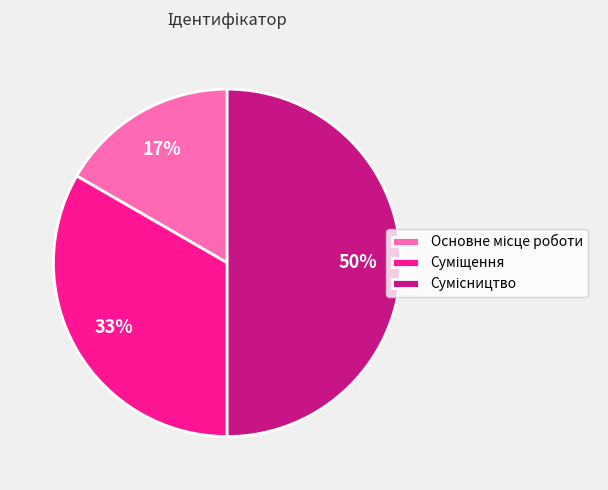

To the nearest percent, what is the difference between the largest and smallest slice percentages?

33%